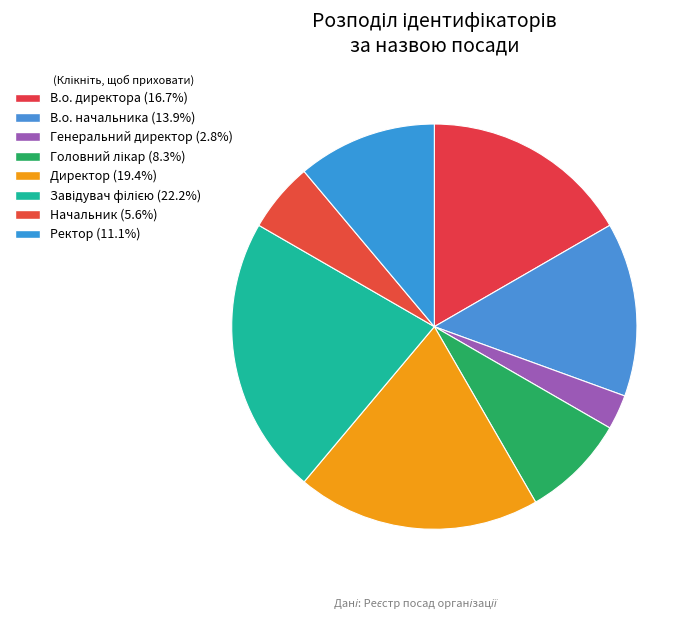

Count the number of slices in the pie.

8